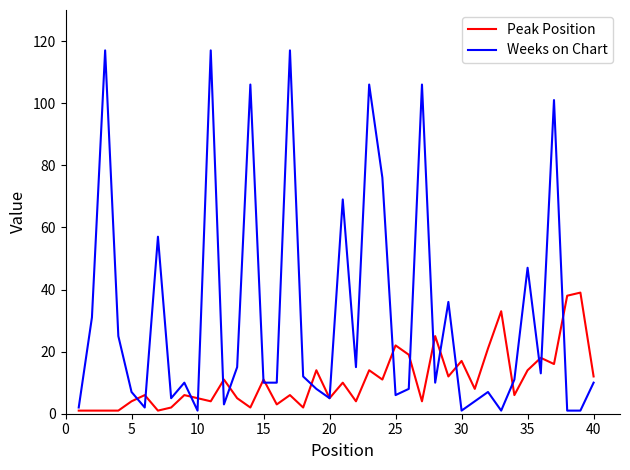

What is the highest value of the Weeks on Chart series?

117